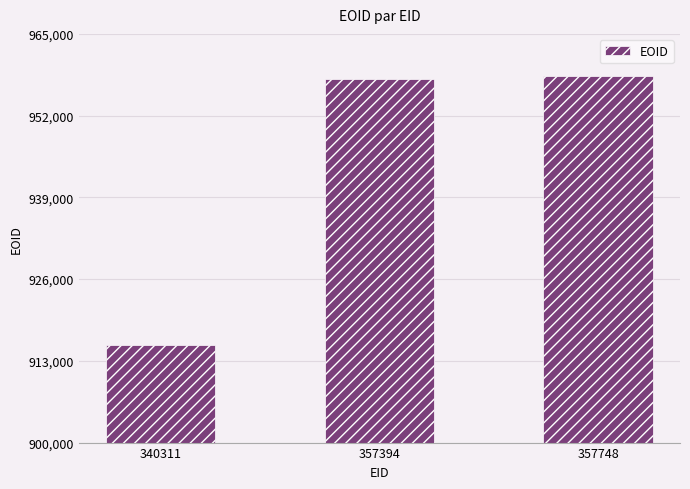

What is the difference between the maximum and minimum values?

42887